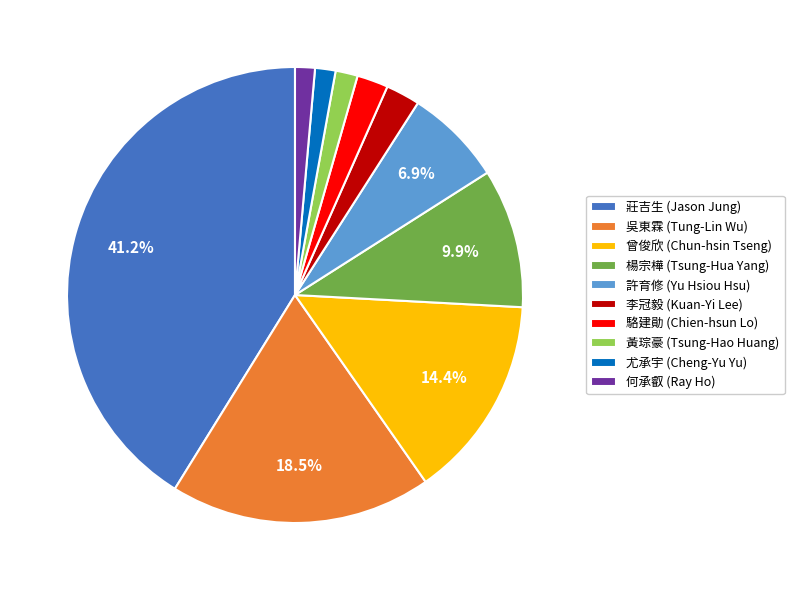

Does 何承叡 (Ray Ho) represent more than half of the total?

No